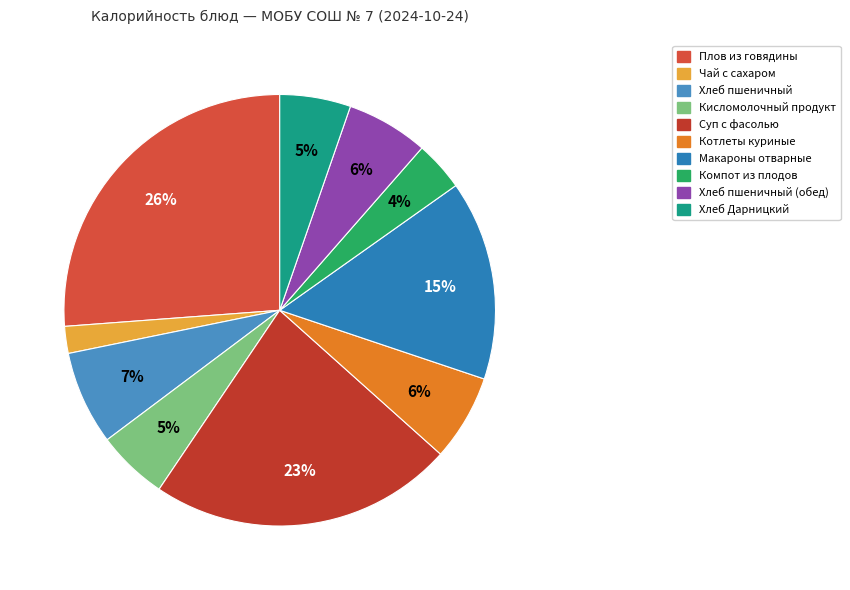

What is the largest slice in the pie chart?

Плов из говядины